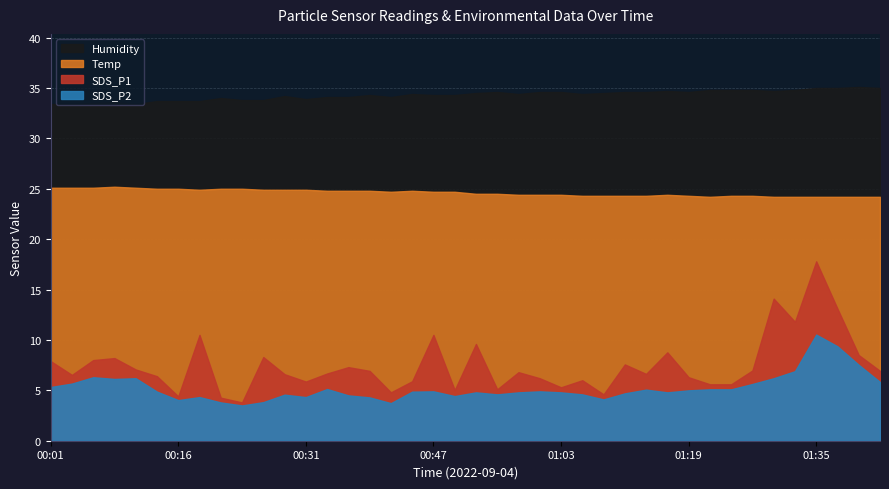

What is the maximum value for SDS_P2?

10.5